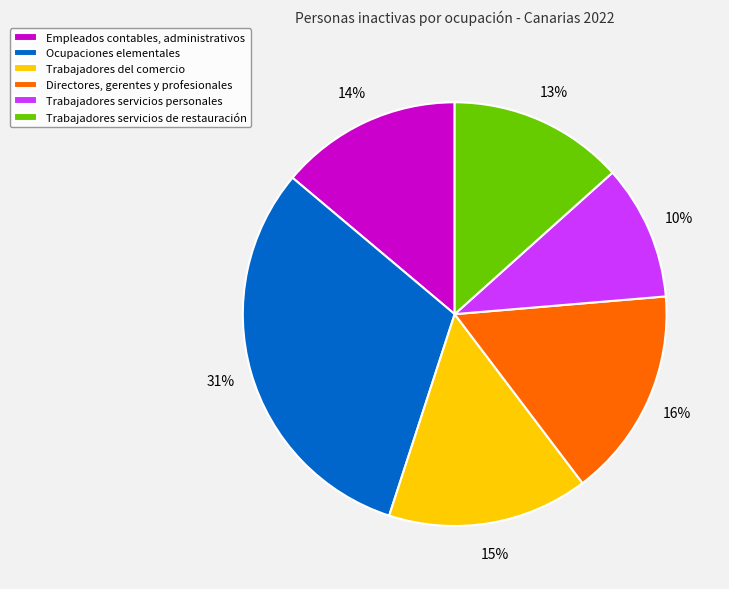

What is the smallest slice in the pie chart?

Trabajadores servicios personales